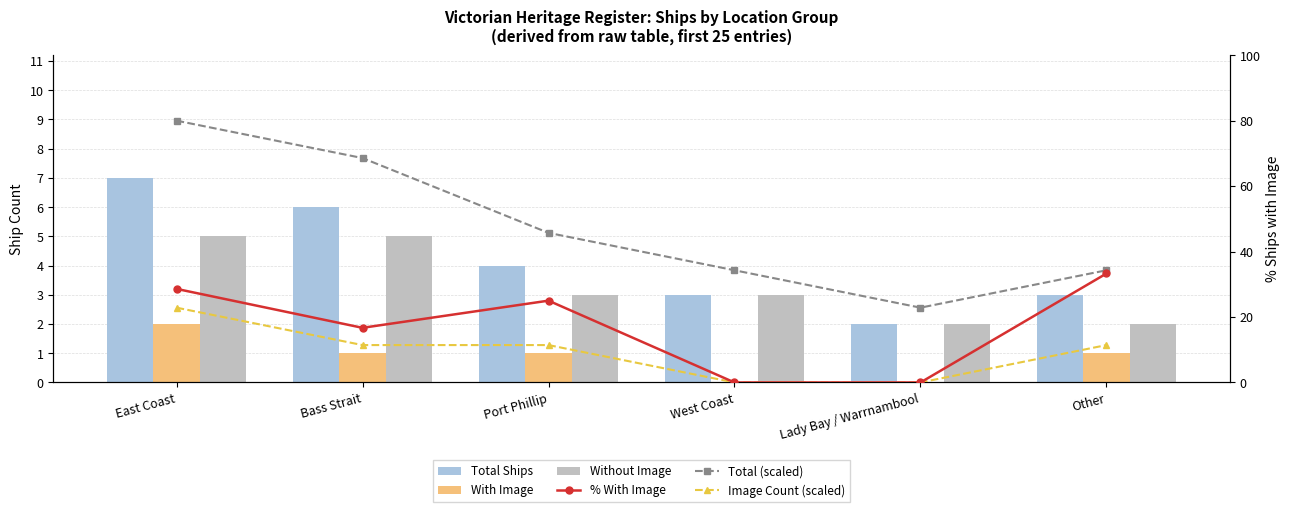

Which series has the largest total across all categories?

Total (scaled)